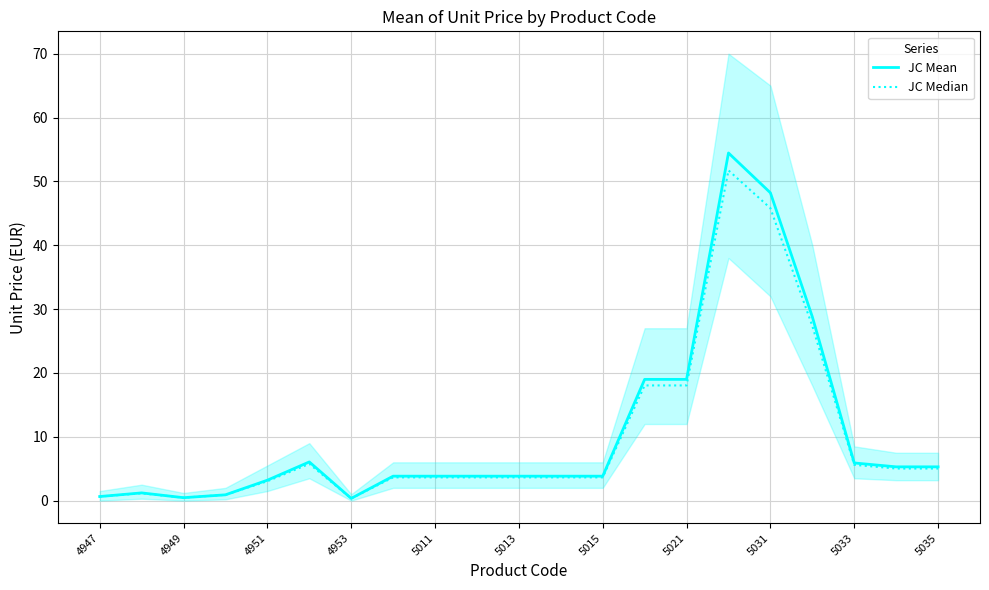

Is it true that JC Mean equals 5.3 at 5035?

True